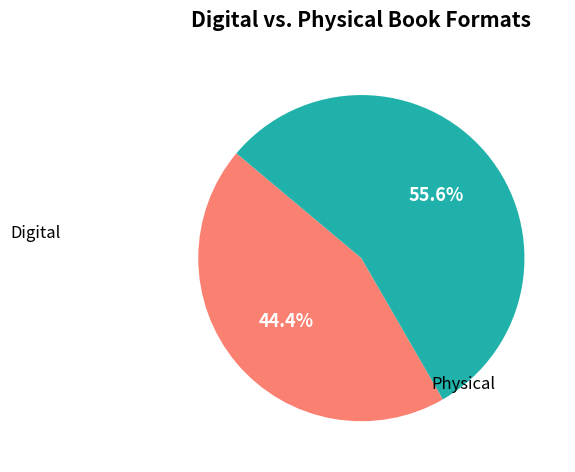

Does any single category account for the majority?

Yes